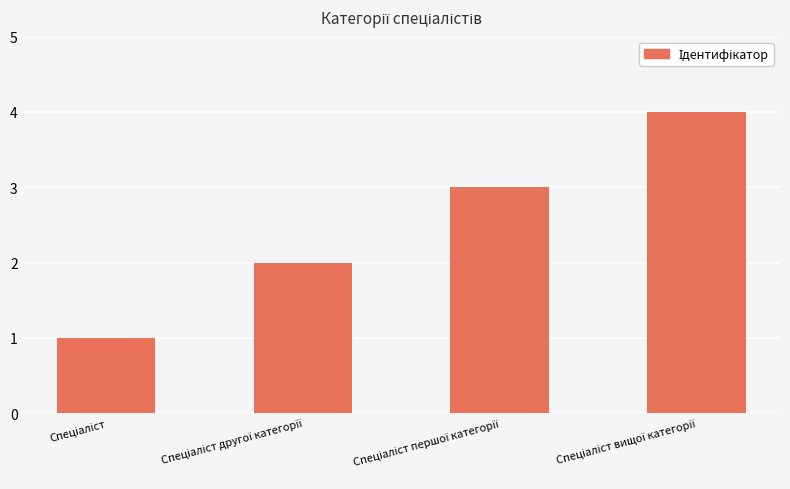

Are the bars horizontal?

No